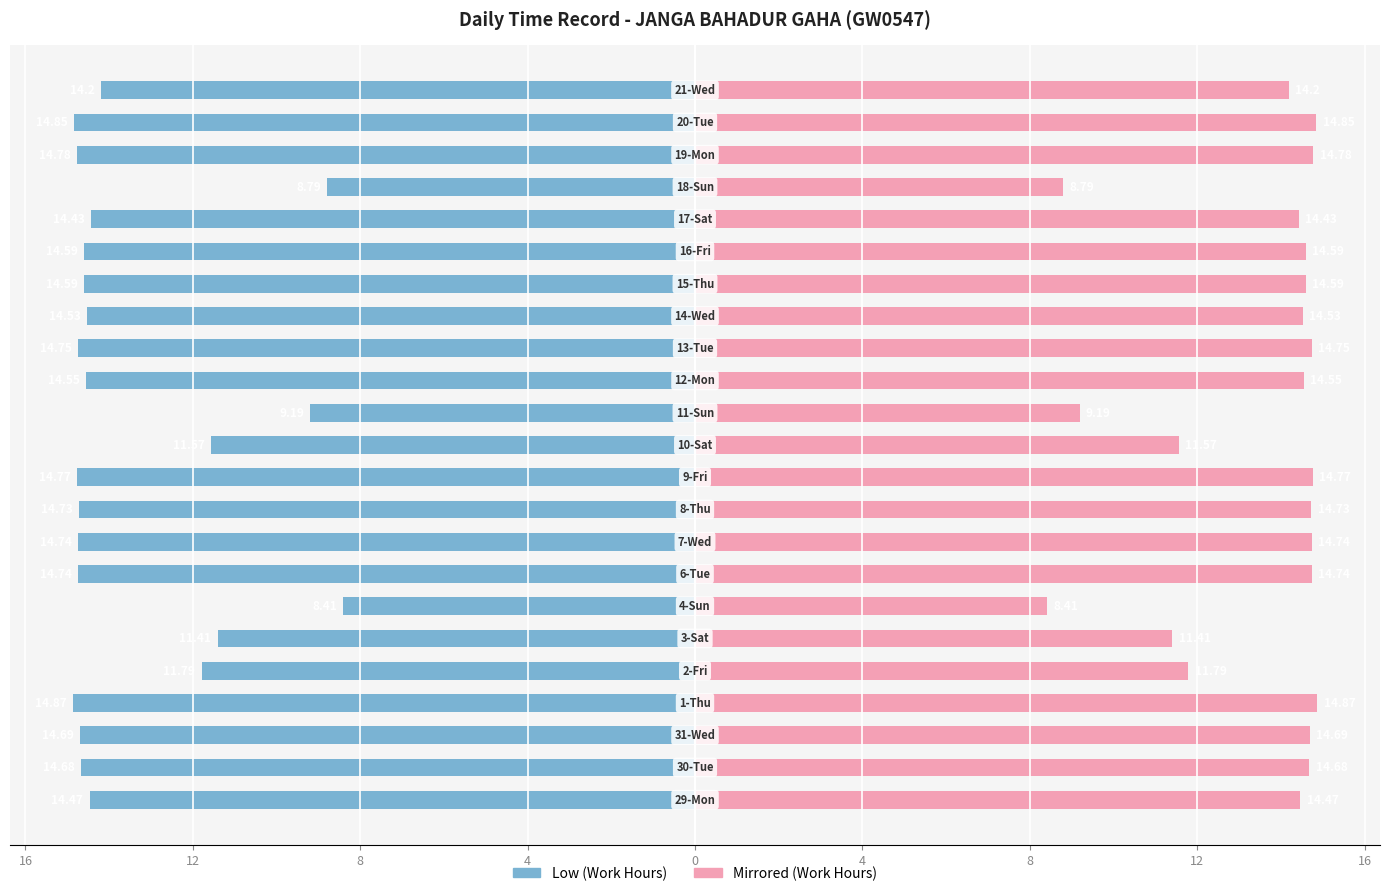

What is the value of the Low (Work Hours) bar at the 23rd from the left?

-14.2